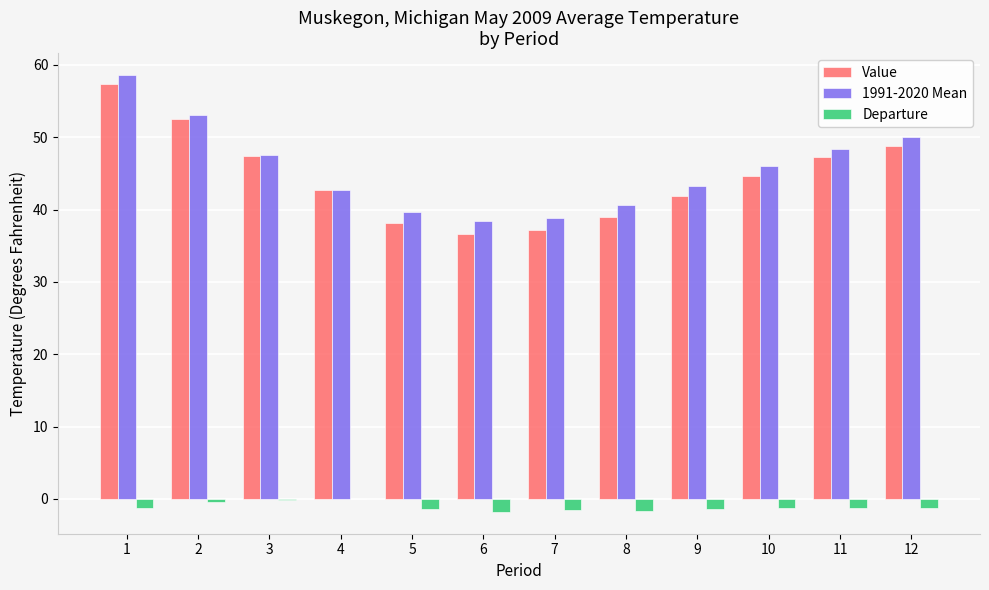

Which series has the largest total across all categories?

1991-2020 Mean